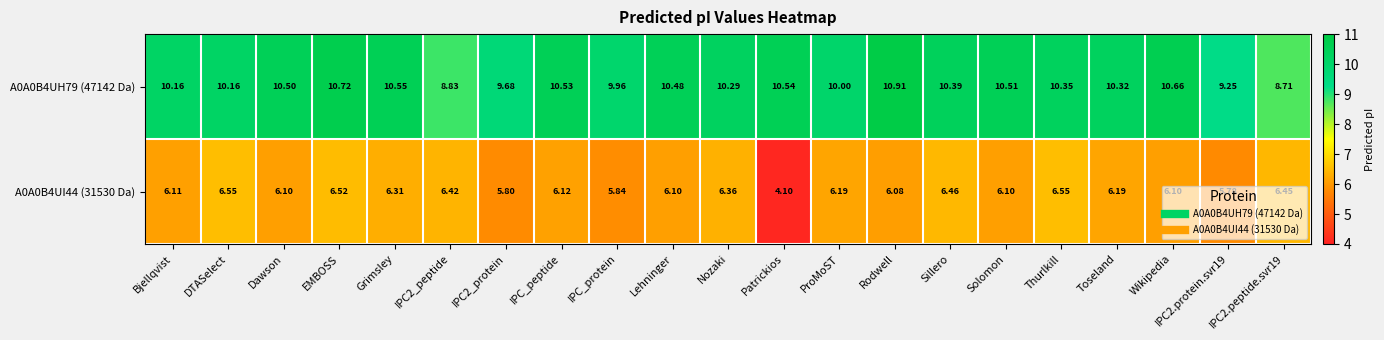

Which category has the highest value across all series?

Rodwell